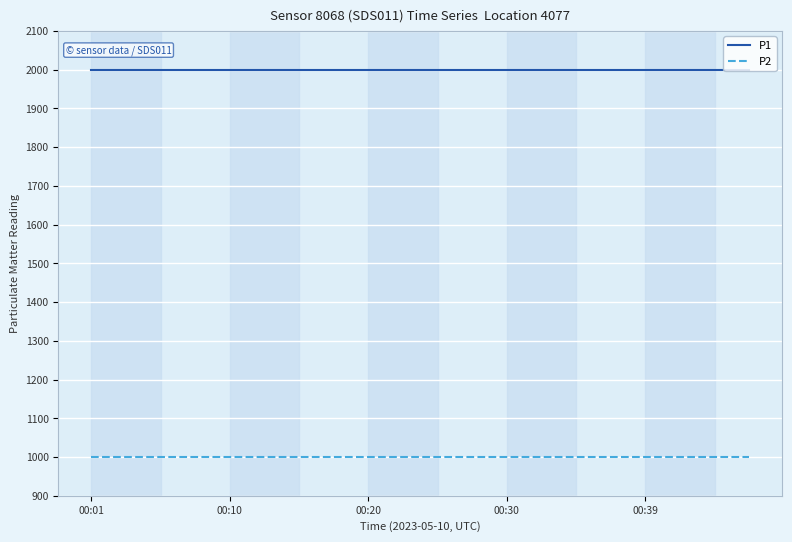

Which series has the largest total across all categories?

P1